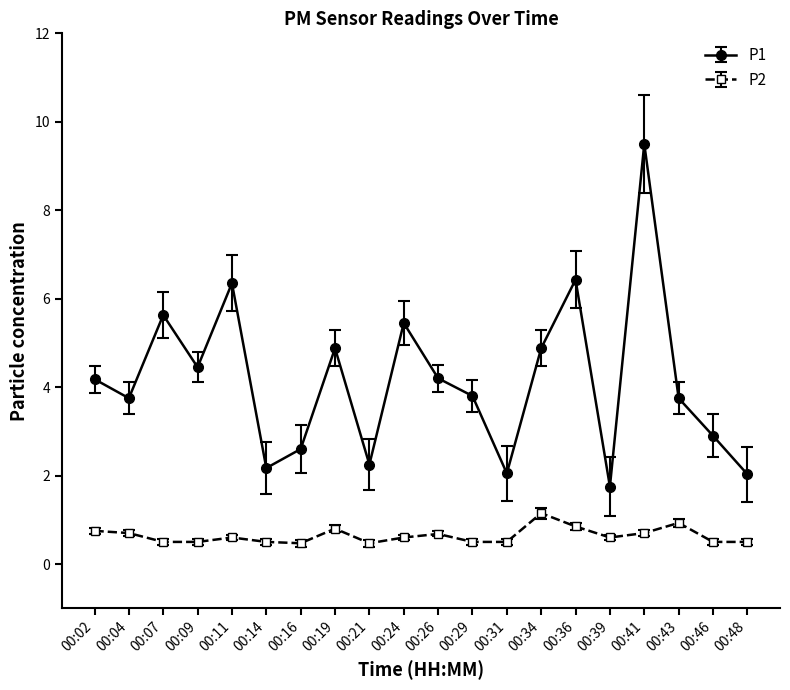

What is the value of the P2 point at the 10th from the left?

0.6